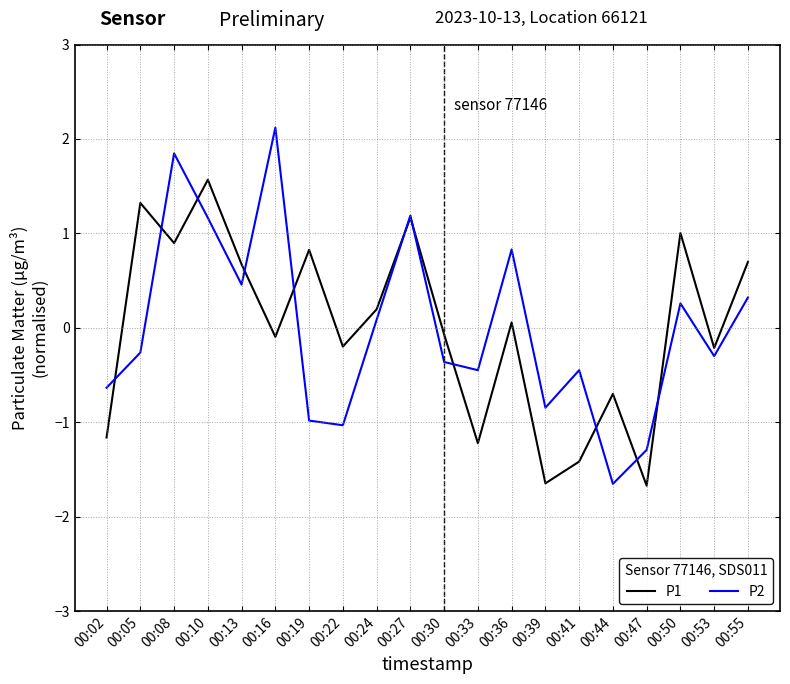

List the series in order of their peak value, highest first.

P2, P1